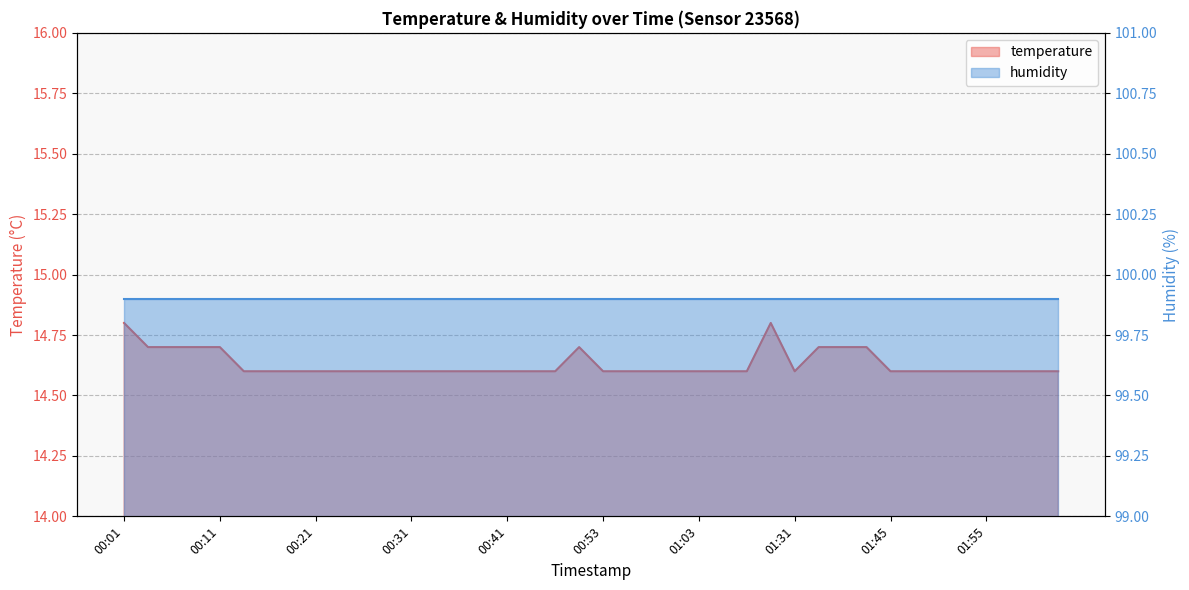

Rank the categories by value from highest to lowest.

00:01, 01:17, 00:03, 00:06, 00:09, 00:11, 00:51, 01:37, 01:40, 01:42, 00:14, 00:16, 00:18, 00:21, 00:24, 00:26, 00:29, 00:31, 00:34, 00:36, 00:38, 00:41, 00:46, 00:48, 00:53, 00:56, 00:58, 01:01, 01:03, 01:06, 01:08, 01:31, 01:45, 01:47, 01:50, 01:52, 01:55, 01:57, 02:05, 02:08